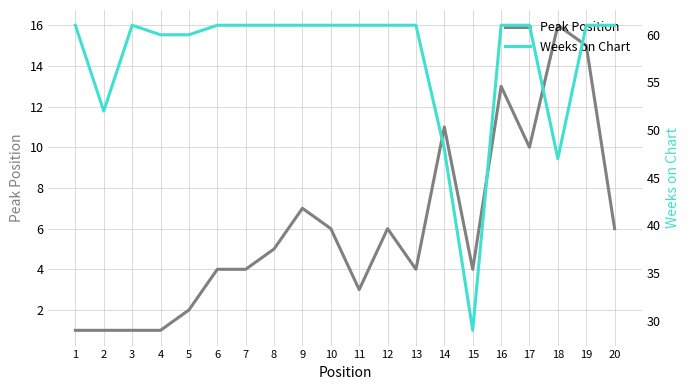

What is the spread (max minus min) of values at 2?

51